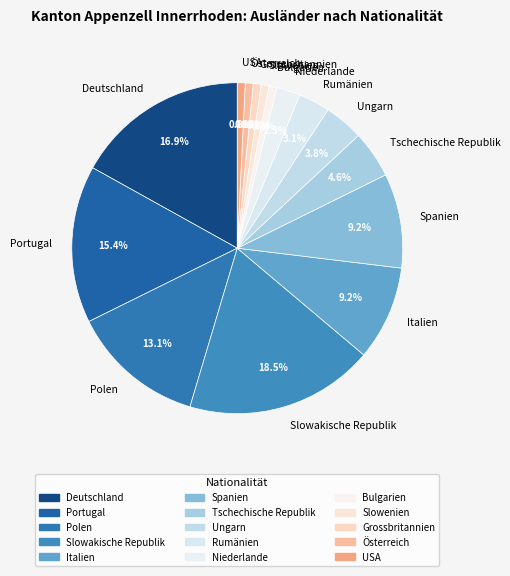

What is the ratio of the value at Italien to the value at Slowakische Republik?

0.5